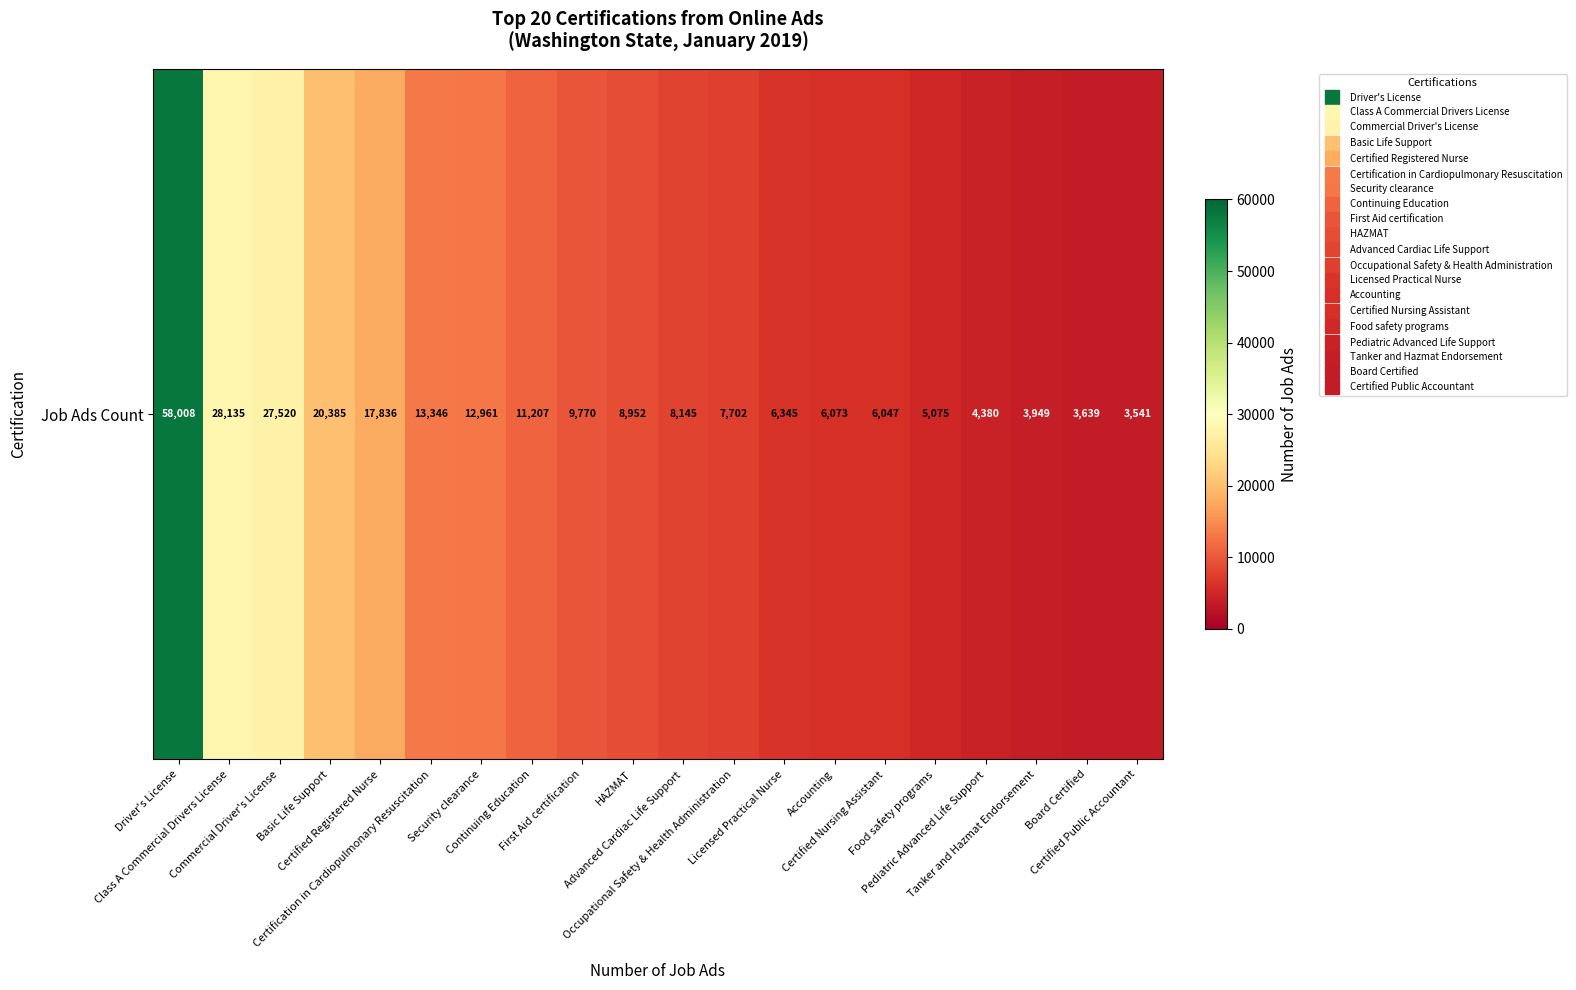

Which label corresponds to the largest value in the chart?

Driver's License